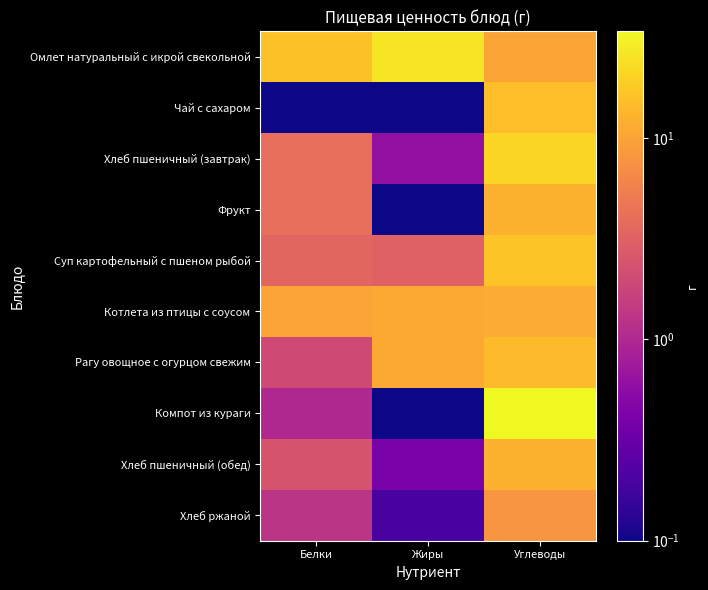

At which category is the sum across all series the highest?

Углеводы